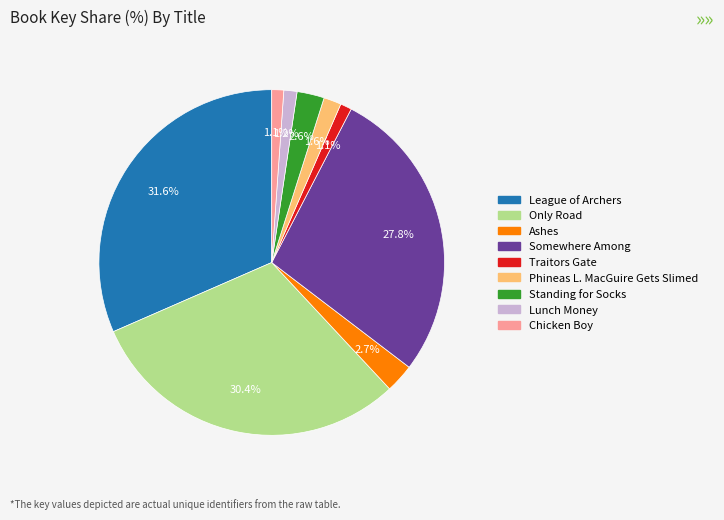

To the nearest percent, what percentage of the pie is Traitors Gate?

1%